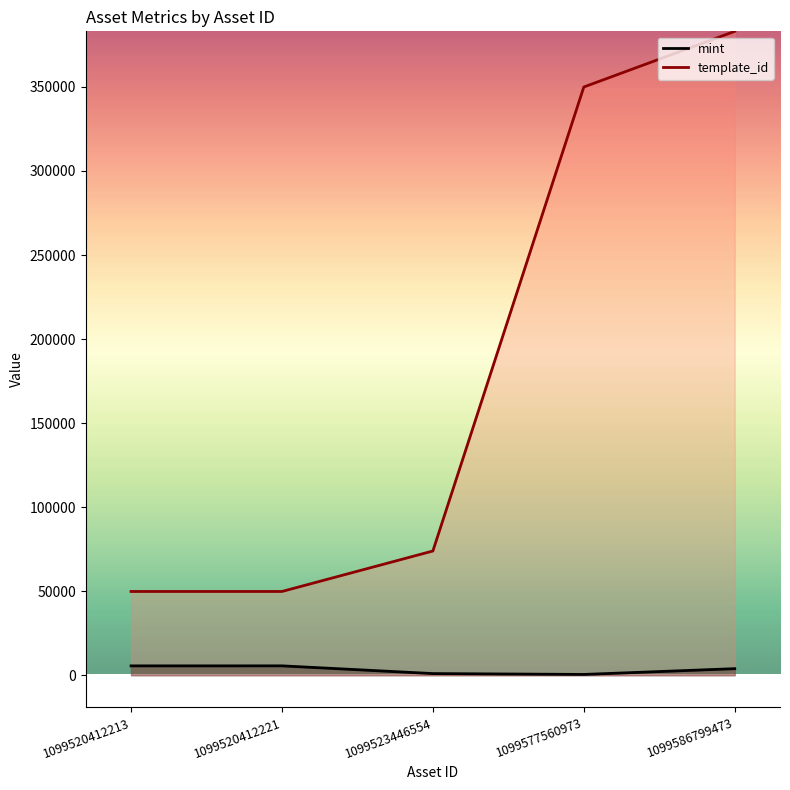

True or false: template_id has a value of 73931 at 1099523446554.

True